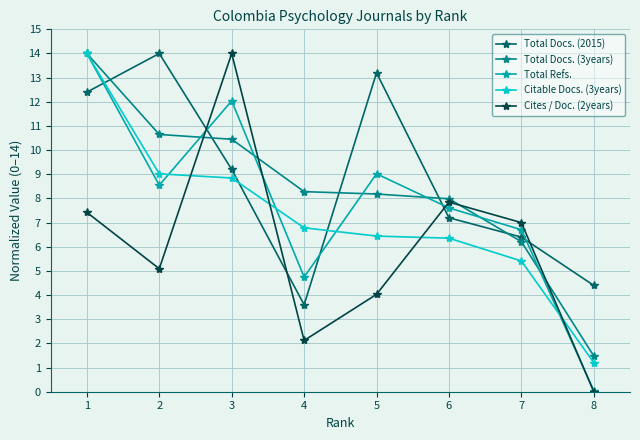

Is it true that Cites / Doc. (2years) equals 18.3 at 2?

False